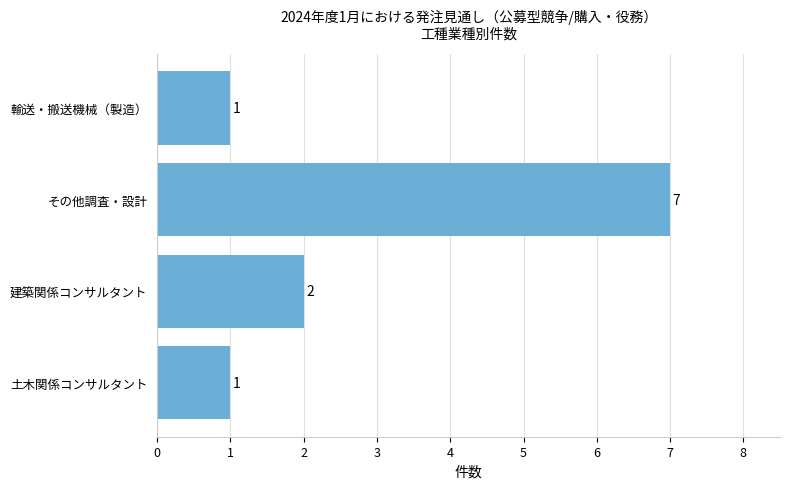

How many data points are less than 2?

2